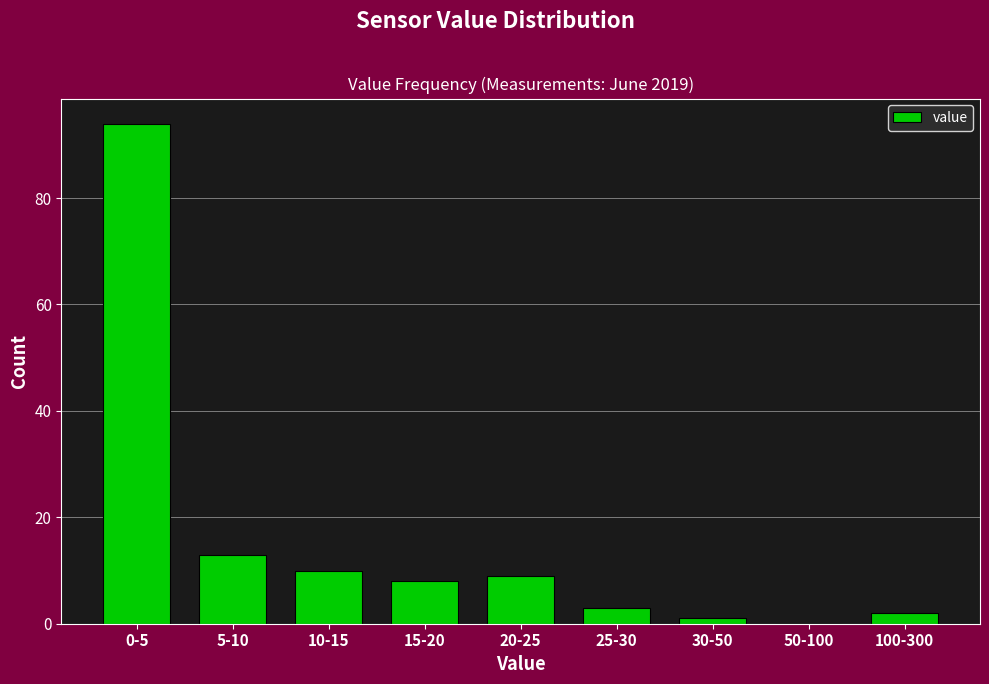

Reading left to right, what are all the values shown in this chart?

0-5=94	5-10=13	10-15=10	15-20=8	20-25=9	25-30=3	30-50=1	50-100=0	100-300=2